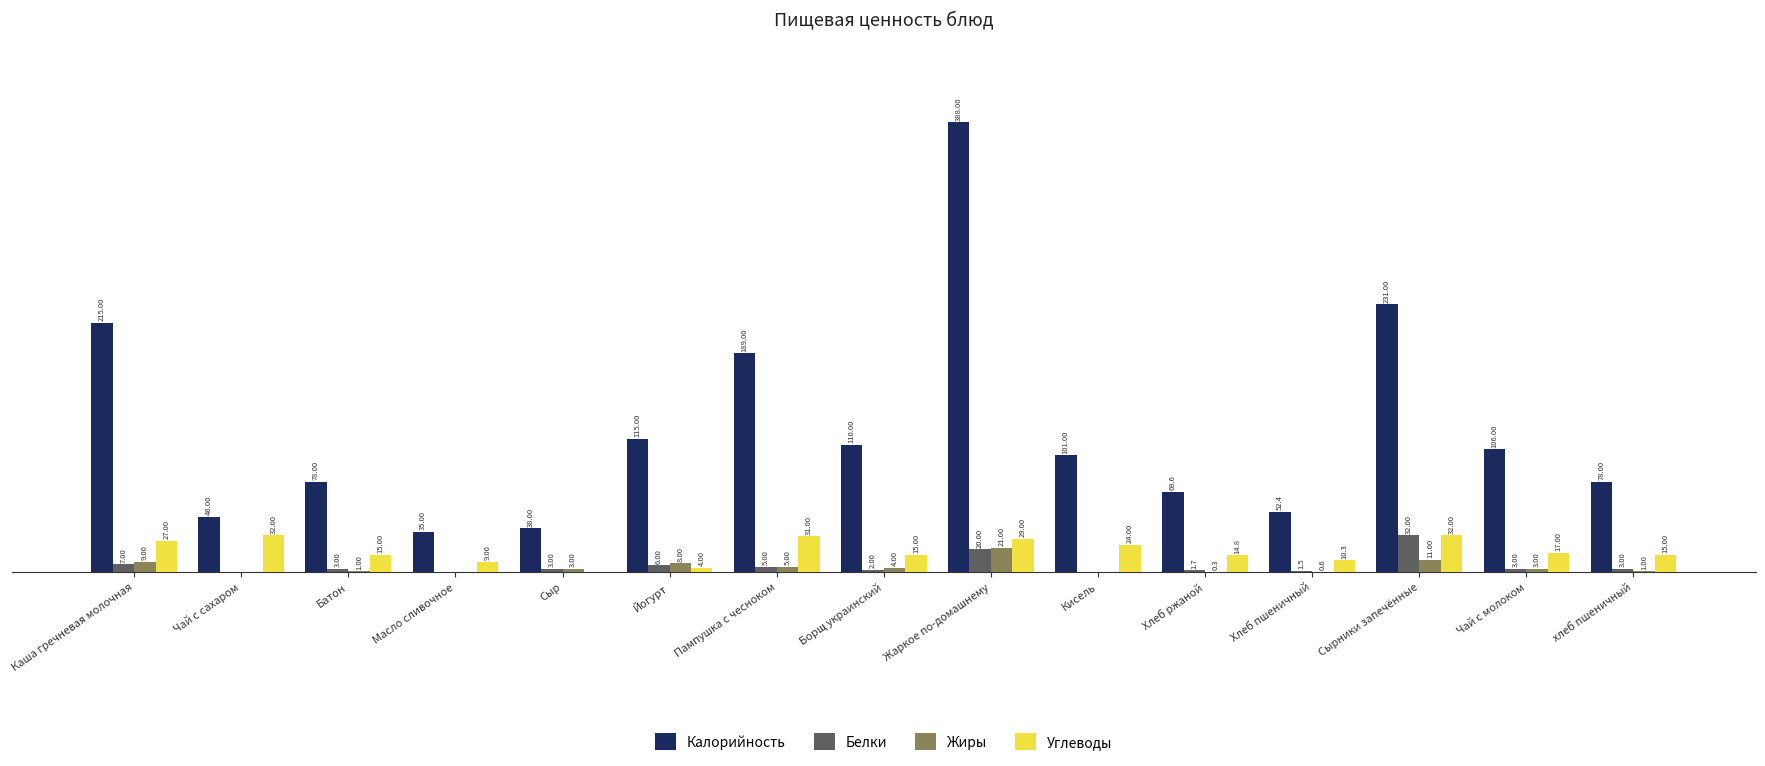

Which series has the largest total across all categories?

Калорийность